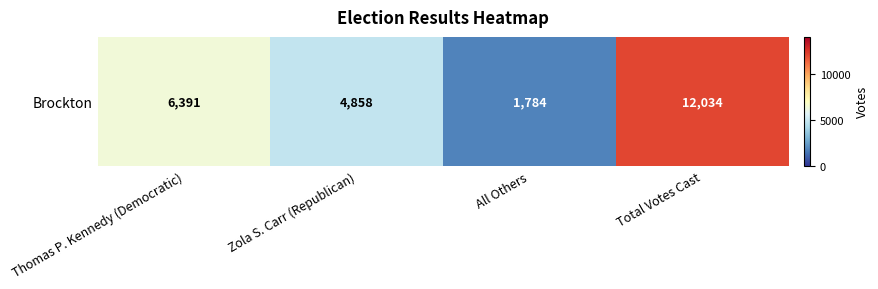

True or false: the data shows 12034 at Total Votes Cast.

True